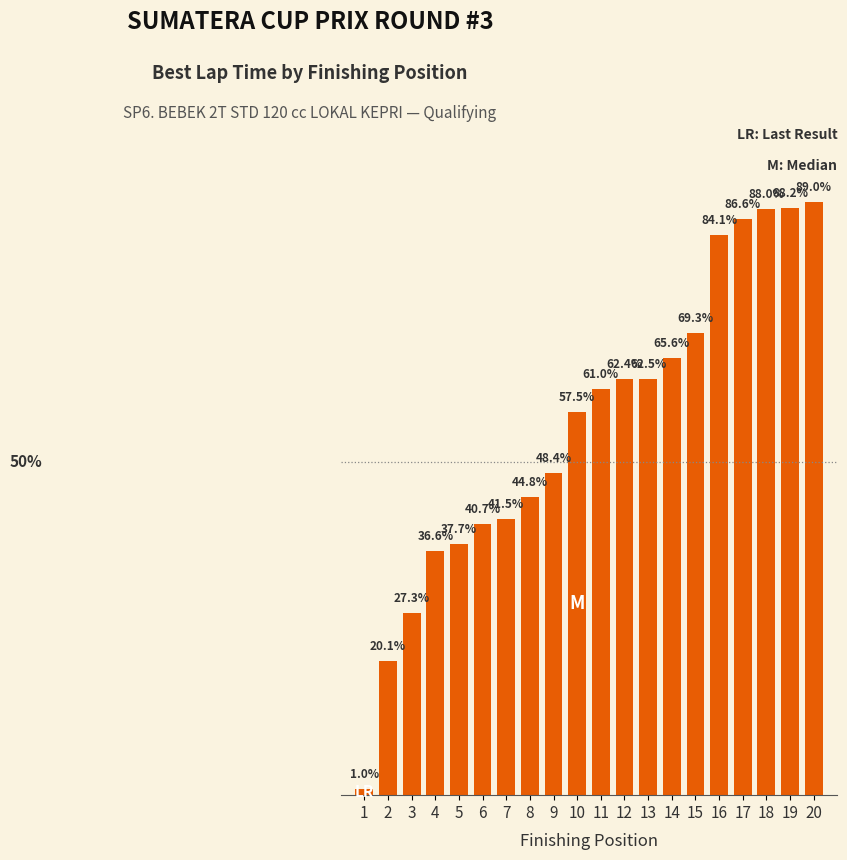

Rank the categories by value from lowest to highest.

1, 2, 3, 4, 5, 6, 7, 8, 9, 10, 11, 12, 13, 14, 15, 16, 17, 18, 19, 20